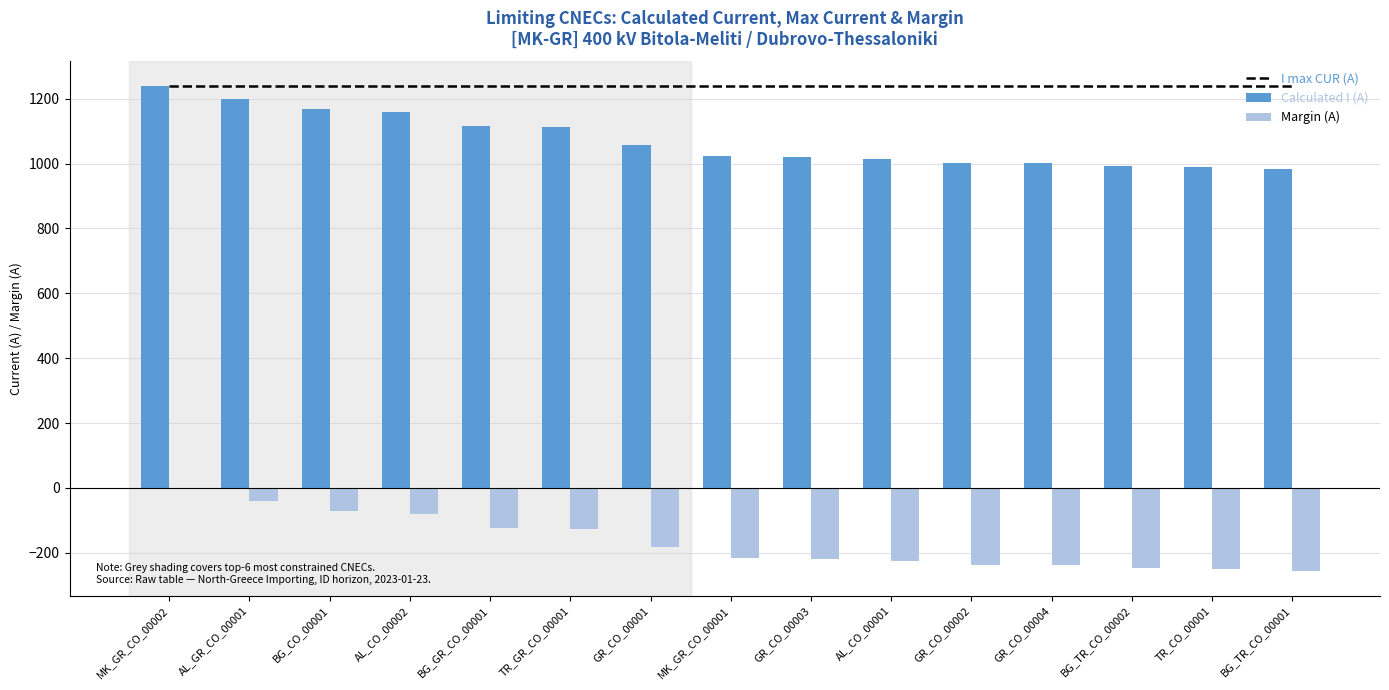

At which category is the sum across all series the highest?

MK_GR_CO_00002